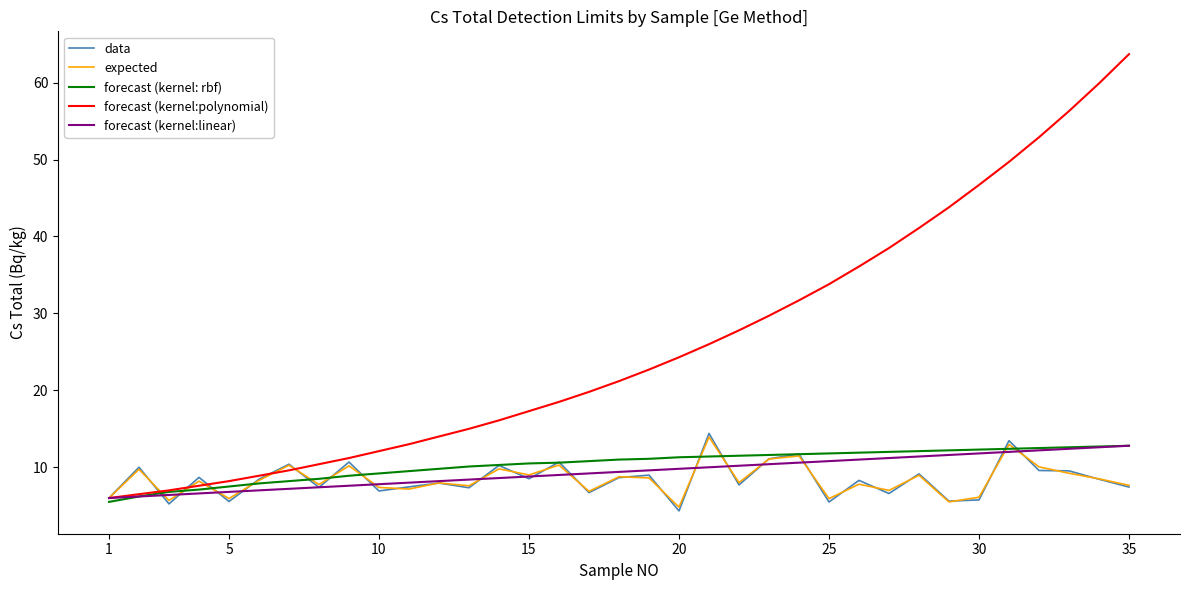

What is the lowest value of the forecast (kernel: rbf) series?

5.5